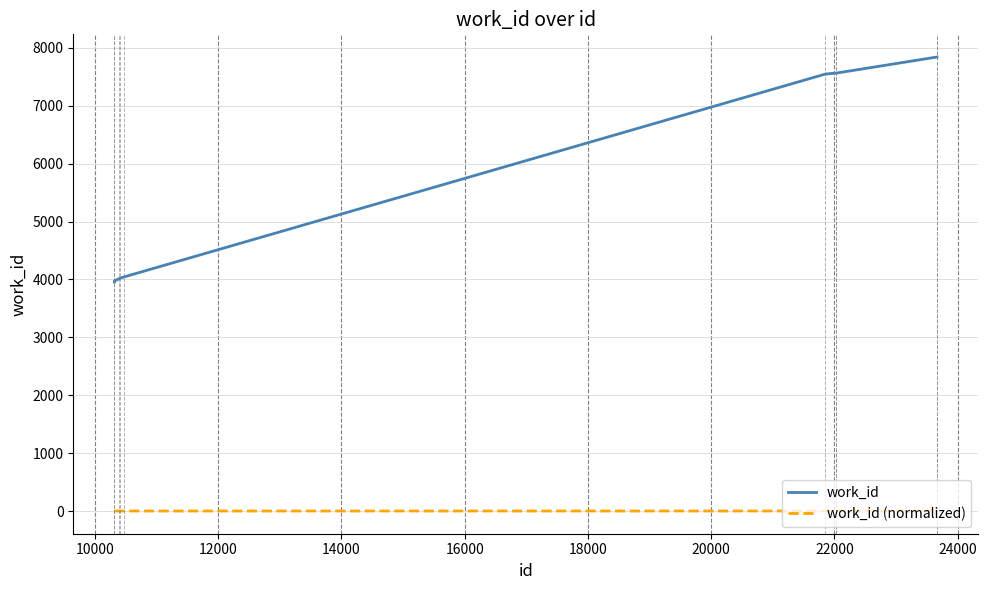

Rank the series by their average value, from lowest to highest.

work_id (normalized), work_id